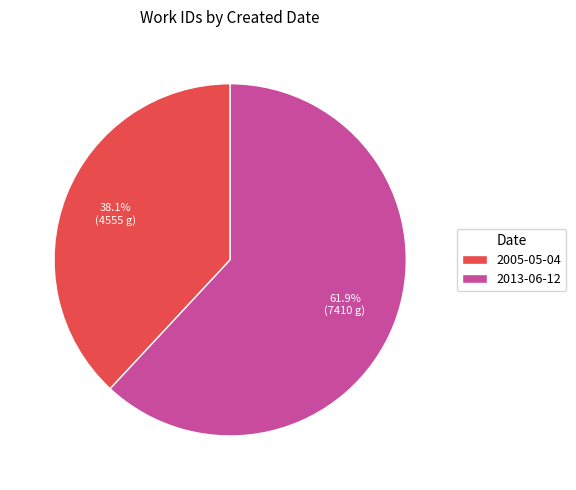

Is it true that 2013-06-12 is 62% of the pie?

True